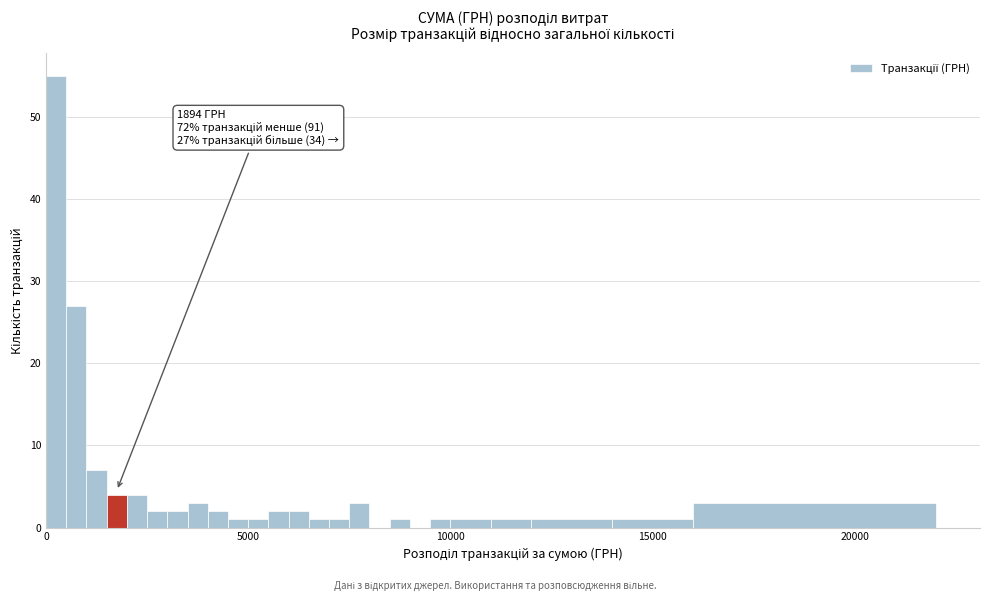

Read against the x-axis, roughly where is the centre of the tallest bar?

500